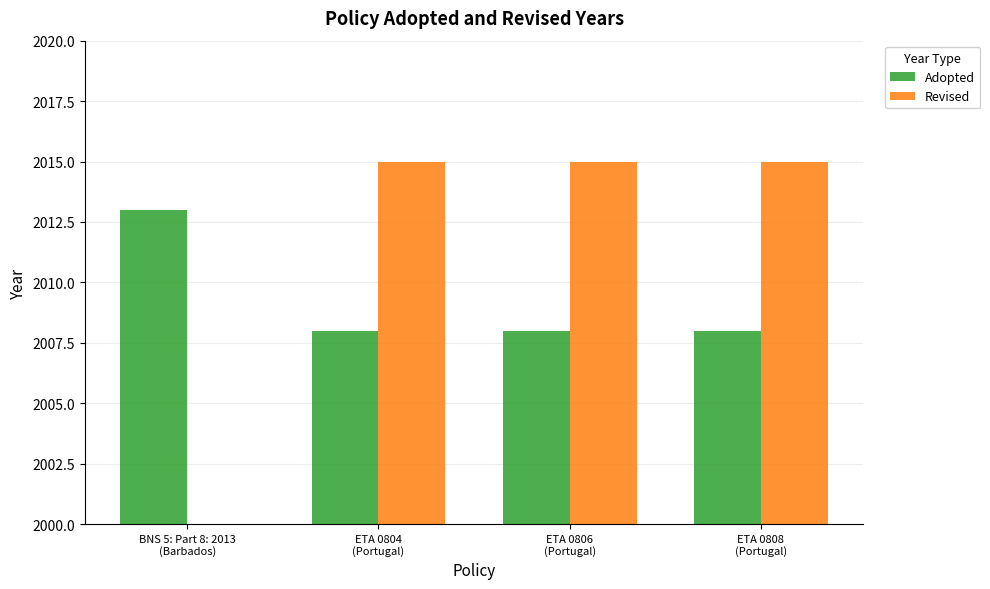

Where is Adopted nearest to the value 2010?

ETA 0804
(Portugal)